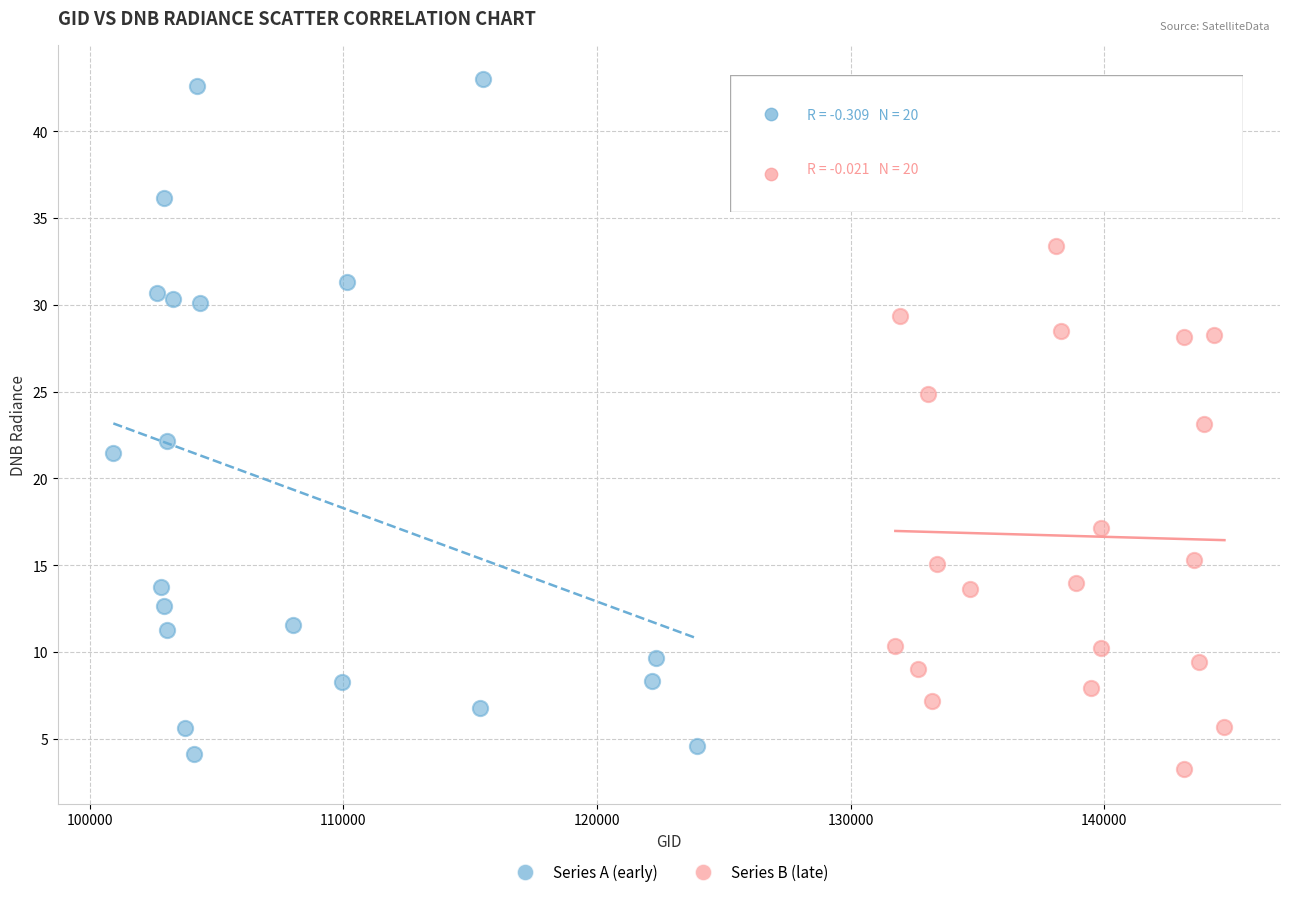

Which series has the widest spread of Y values?

Series A (early)